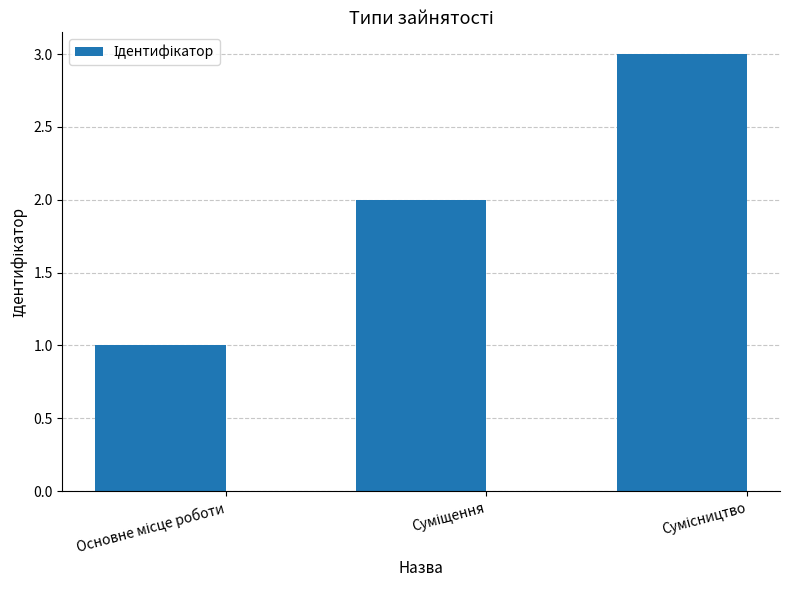

What is the sum of all values?

6